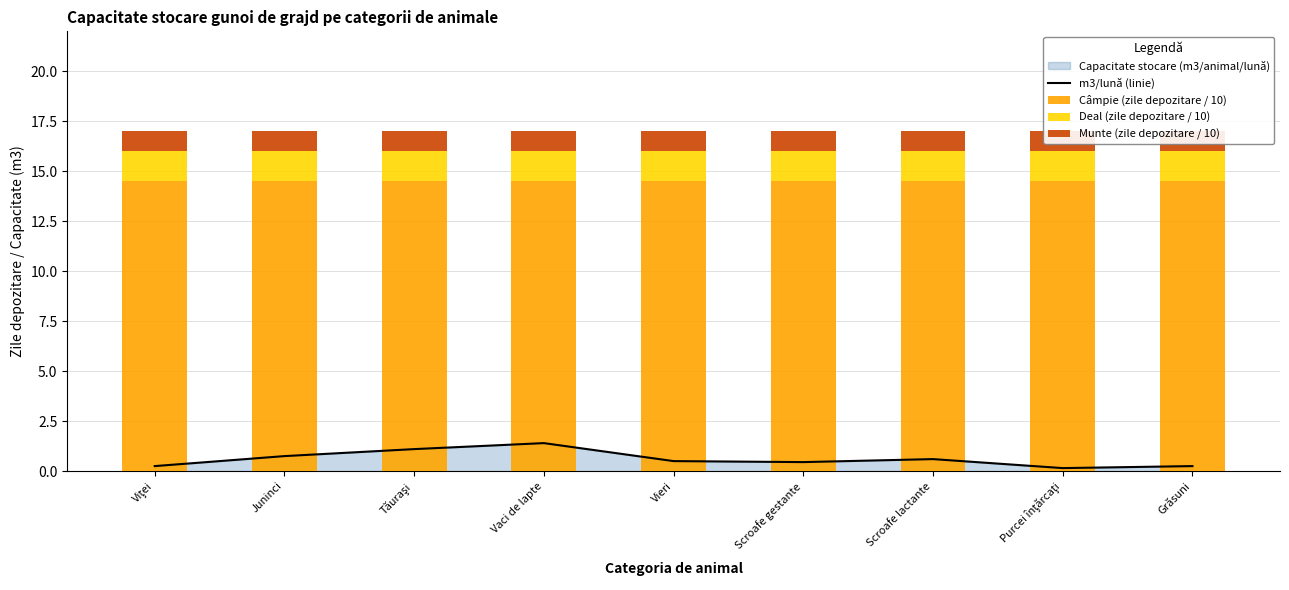

What is the approximate value of m3/lună (linie) at Juninci?

0.8